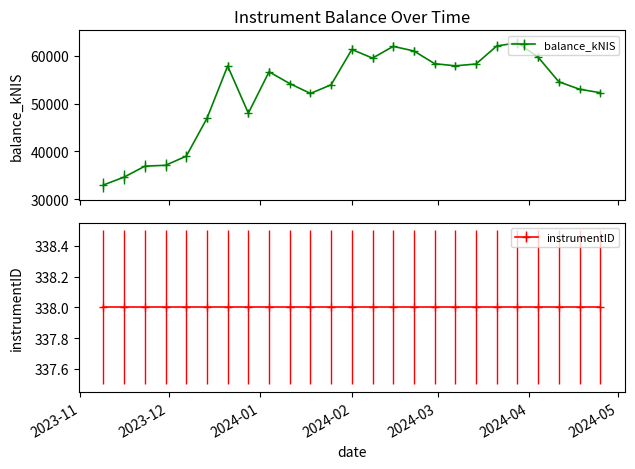

What is the value of the 24th point from the left?

53002.6